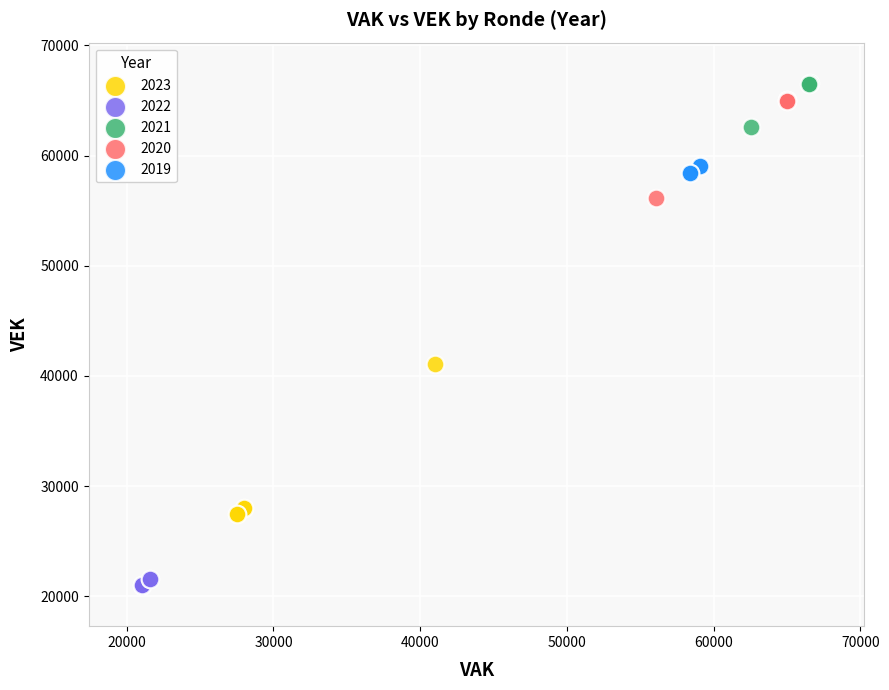

What are all the series names shown in the legend?

2023, 2022, 2021, 2020, 2019